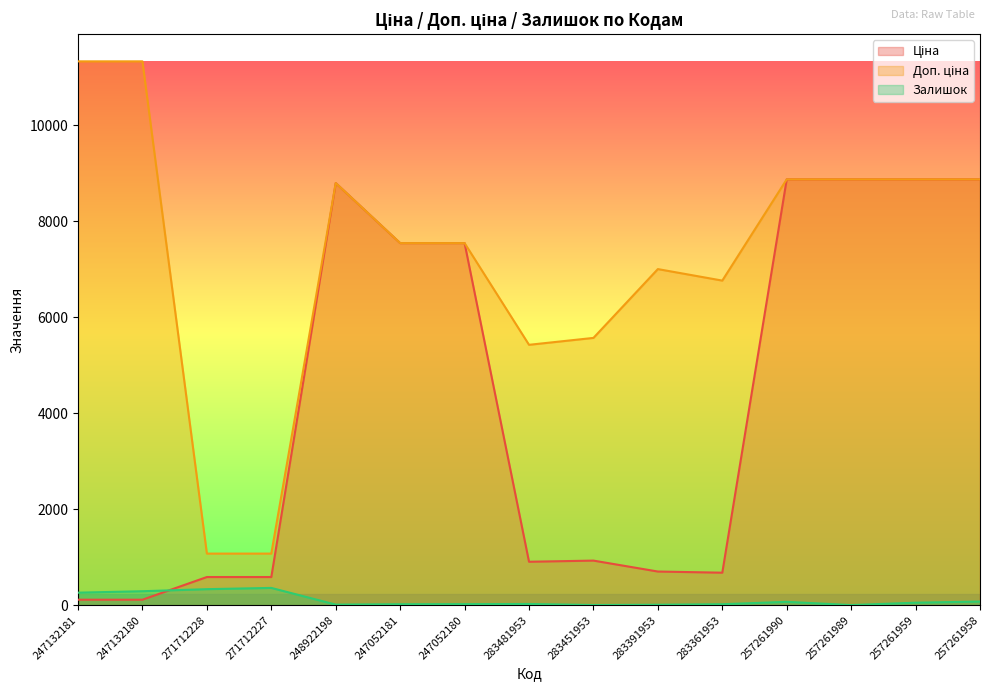

Where is the first local minimum for Доп. ціна?

283481953